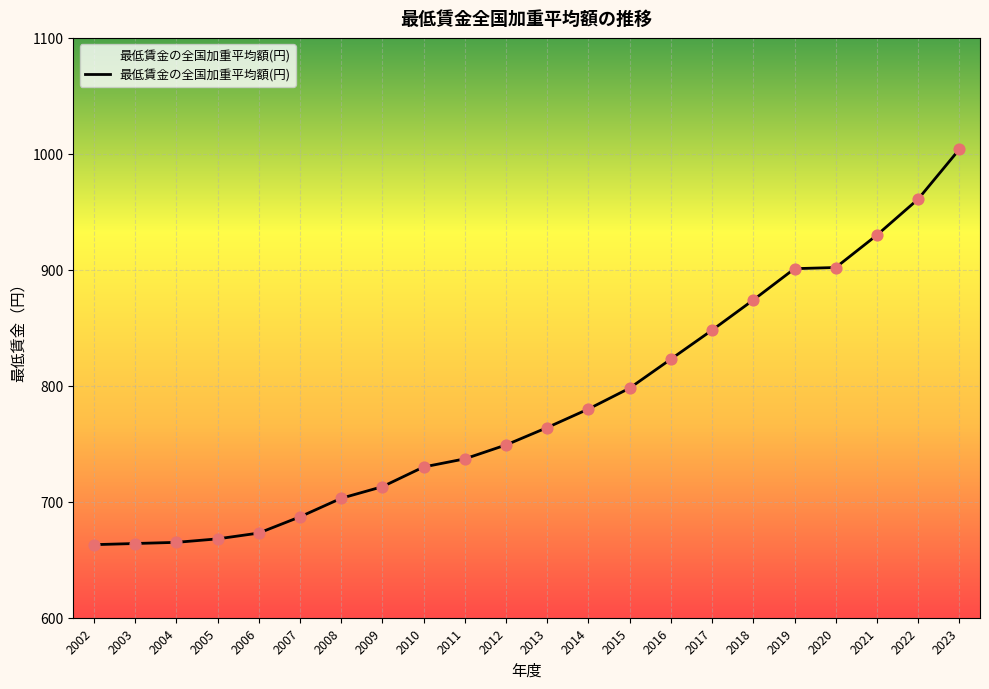

What is the change in value from 2003 to 2018?

+210